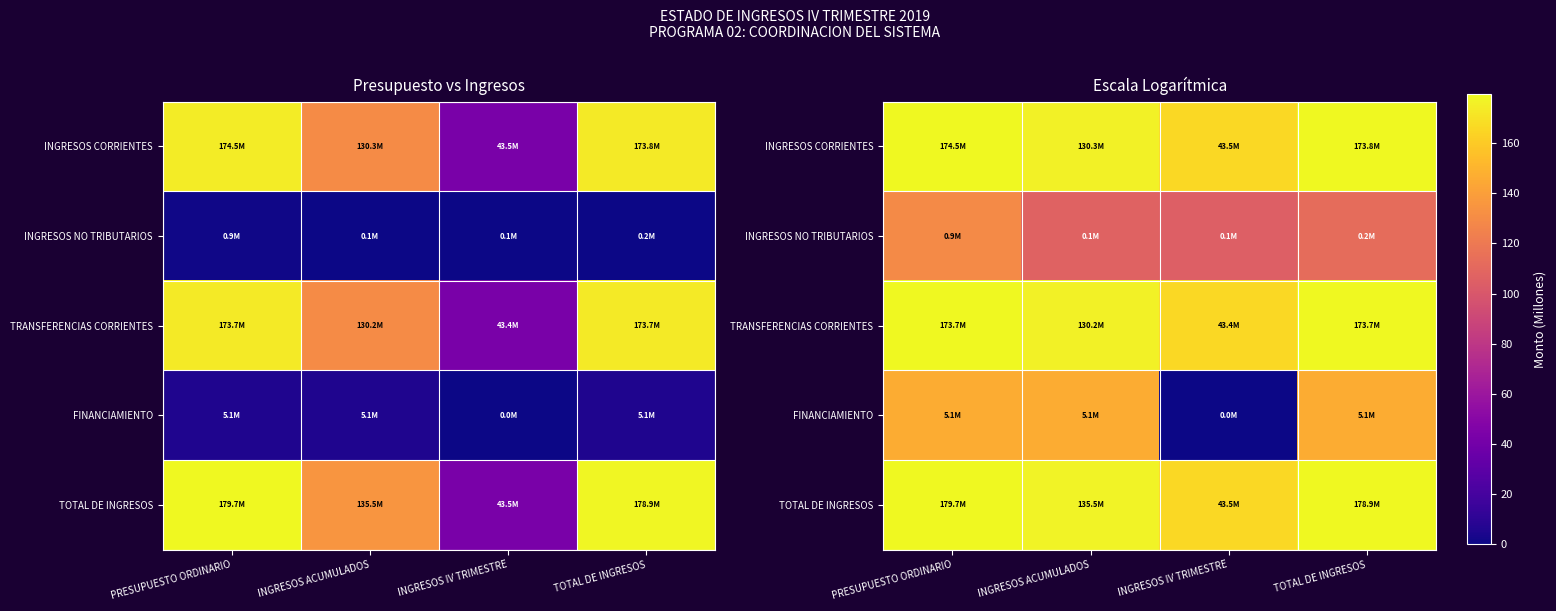

List the labels in order of INGRESOS CORRIENTES value, smallest first.

INGRESOS IV TRIMESTRE, INGRESOS ACUMULADOS, TOTAL DE INGRESOS, PRESUPUESTO ORDINARIO